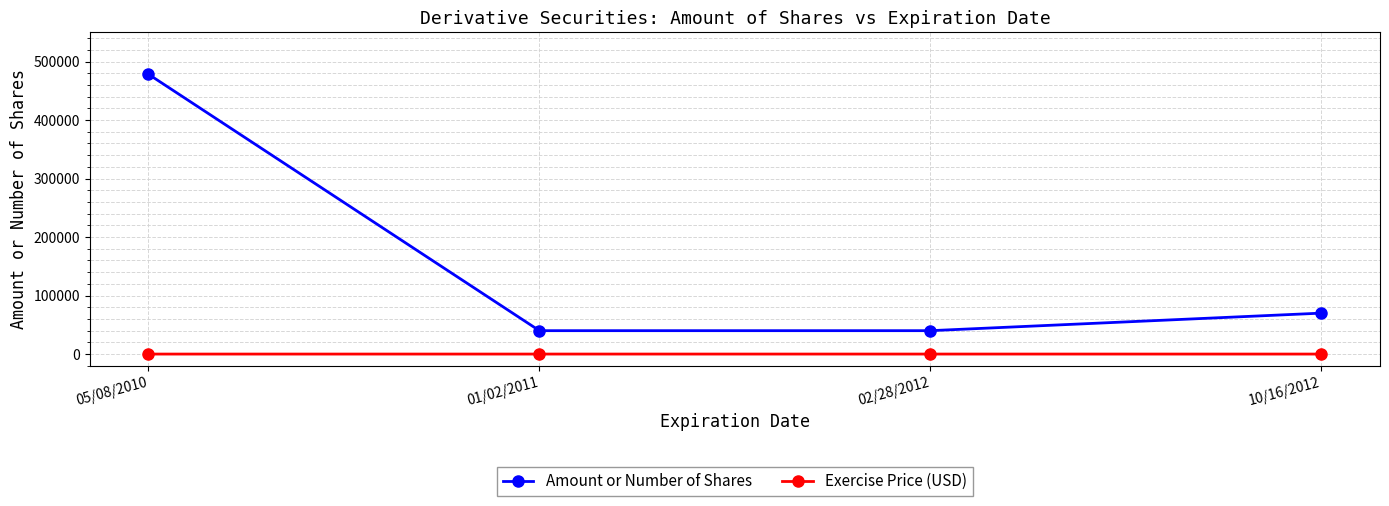

What are all the series names shown in the legend?

Amount or Number of Shares, Exercise Price (USD)